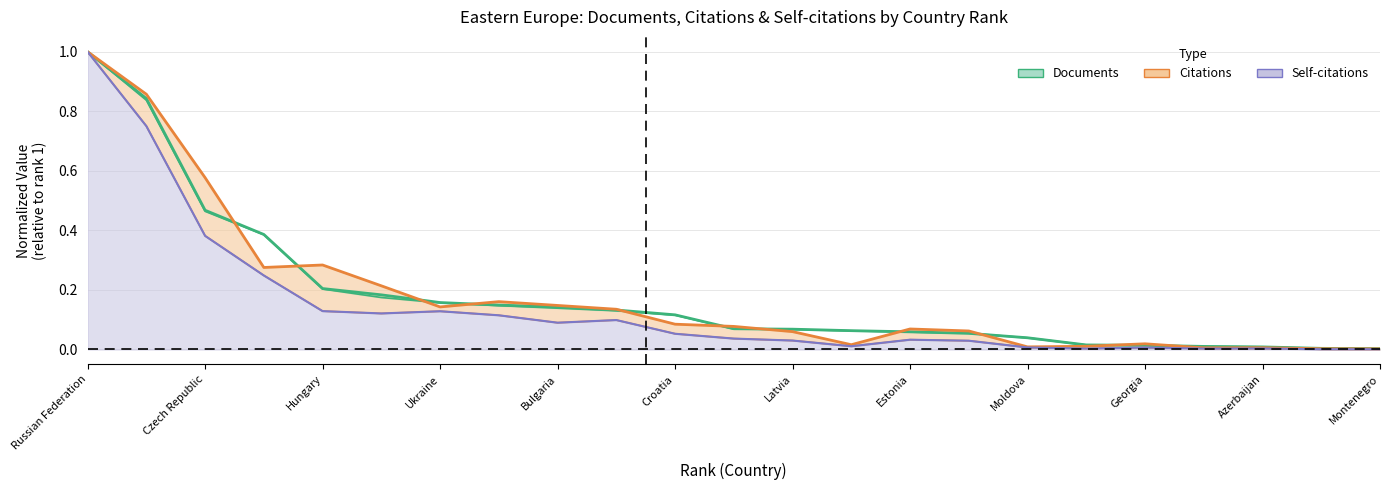

In Citations, how many points are higher than both neighbors (excluding endpoints)?

5